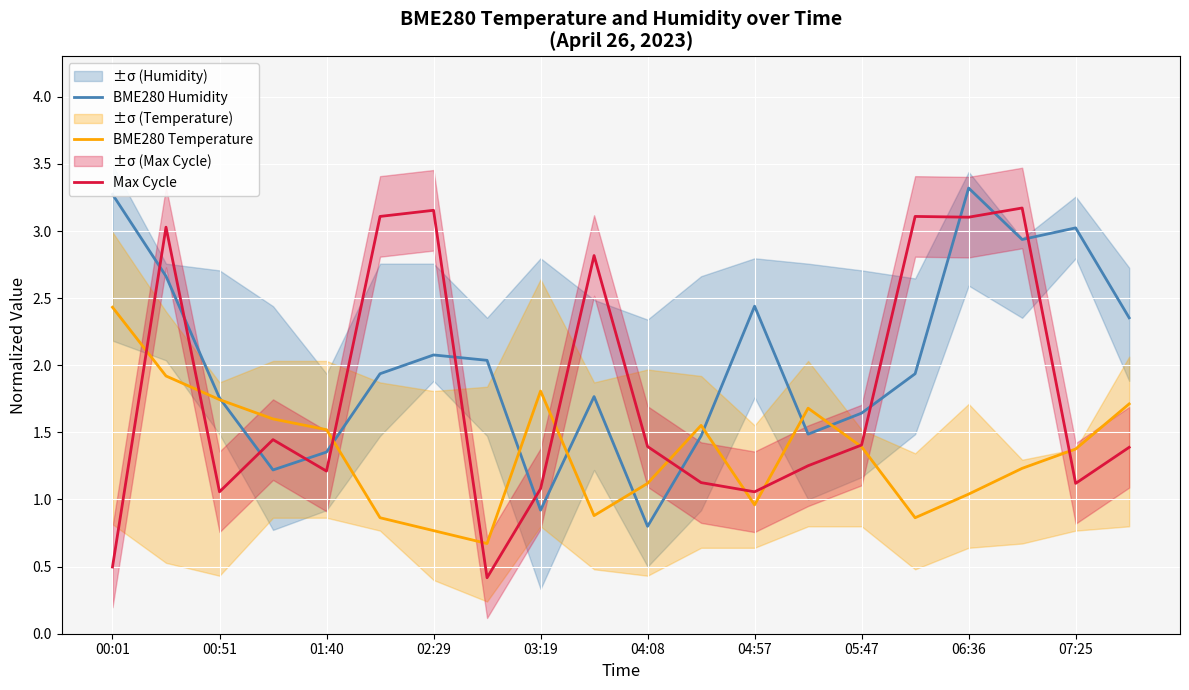

Is it true that BME280 Temperature equals 0.4 at 02:29?

False